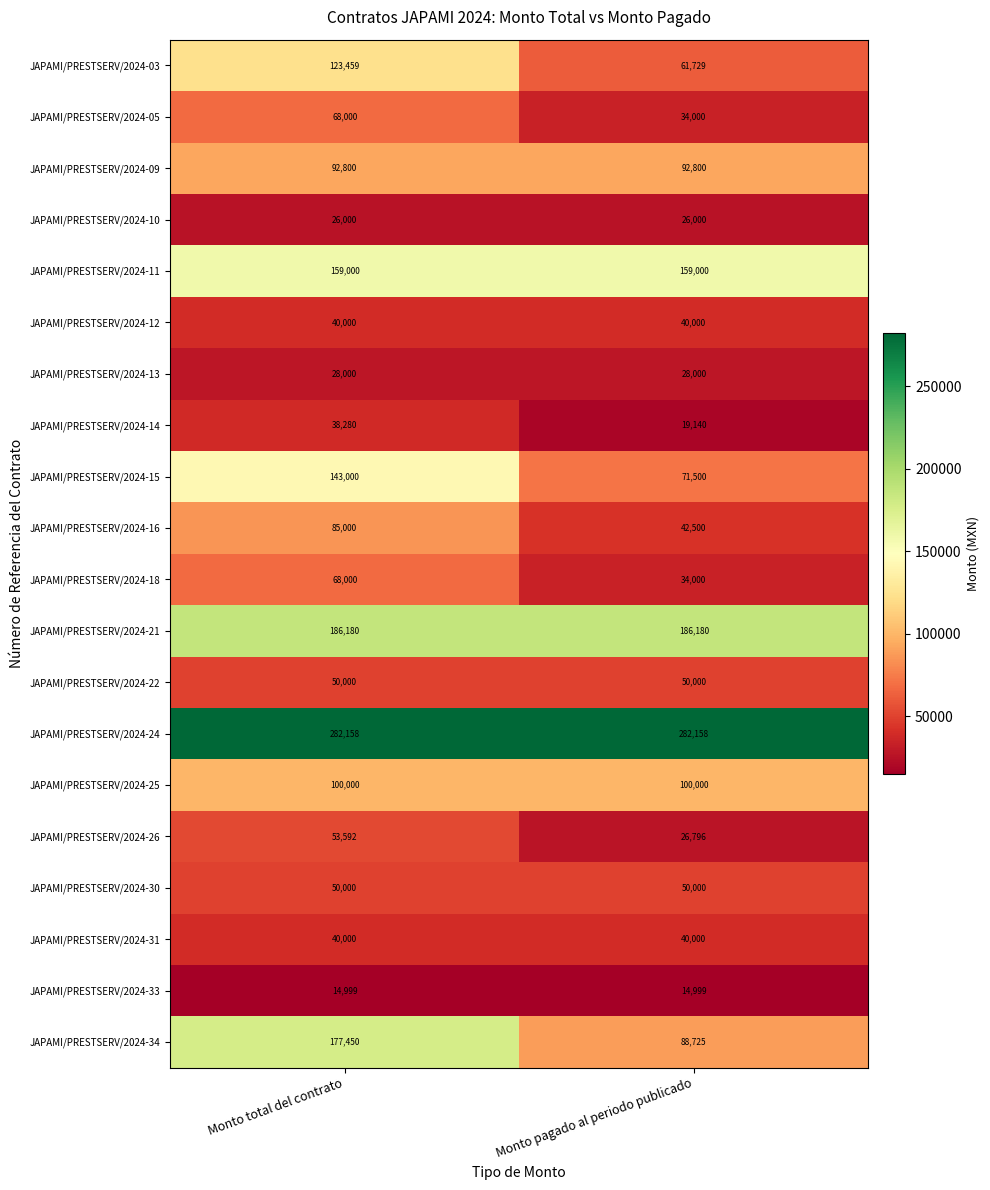

Rank the categories by JAPAMI/PRESTSERV/2024-18 value from highest to lowest.

Monto total del contrato, Monto pagado al periodo publicado